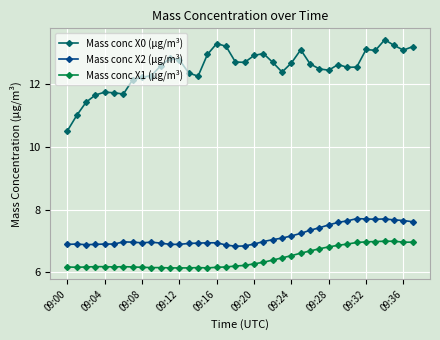

What is the value of the Mass conc X1 (μg/m³) point at the 38th from the left?

7.0